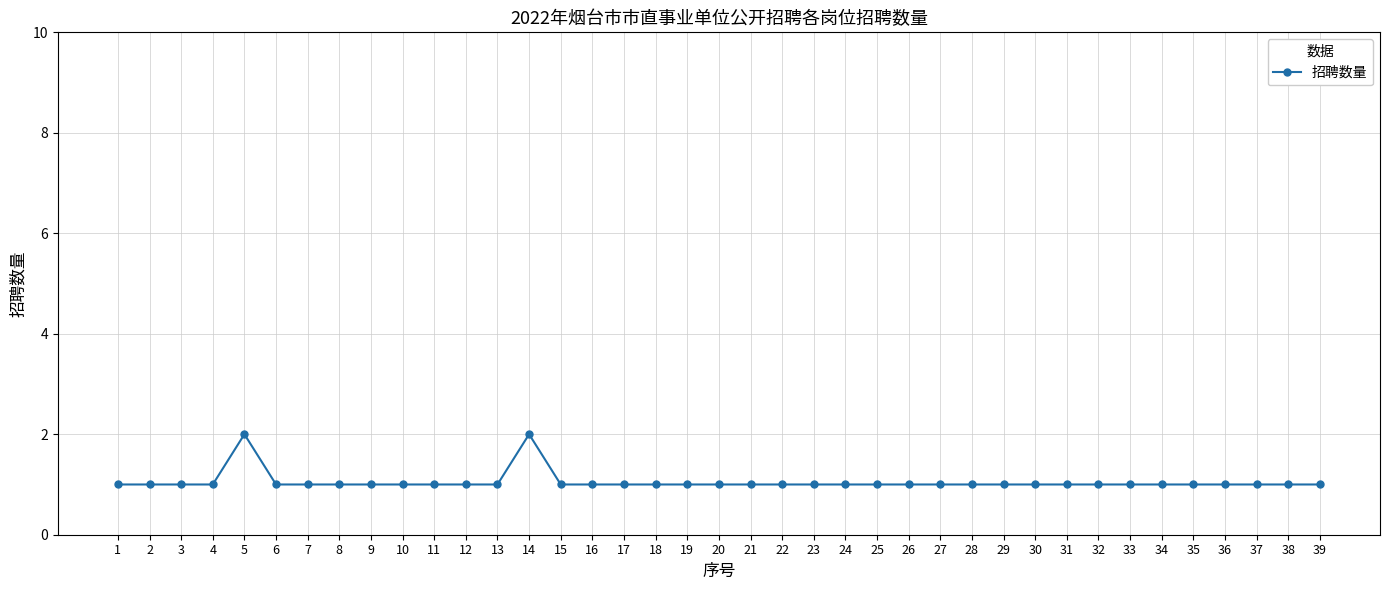

The chart shows a value of 2 at 26. True or false?

False